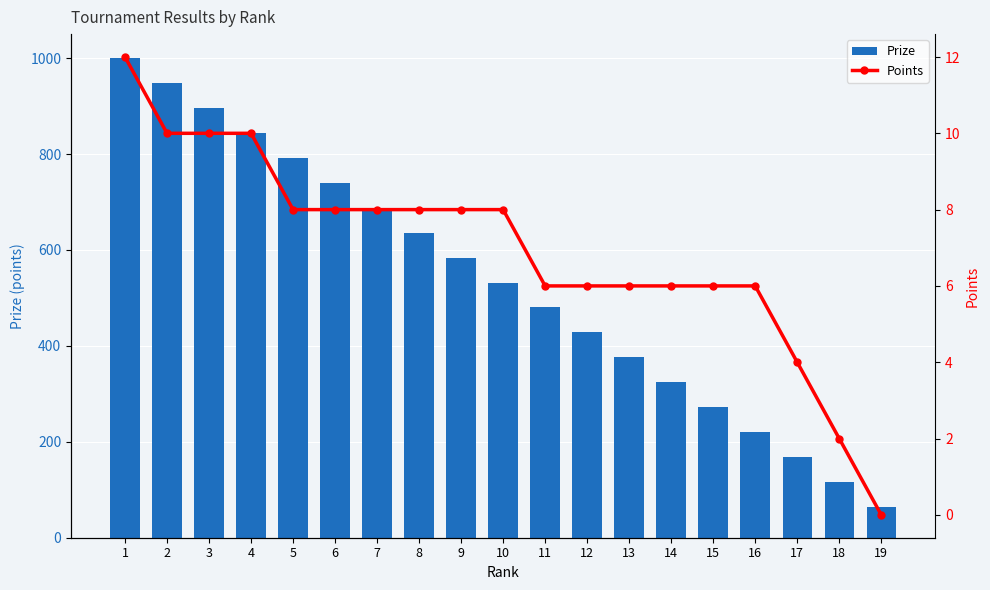

What is the total value across all series at 3?

906